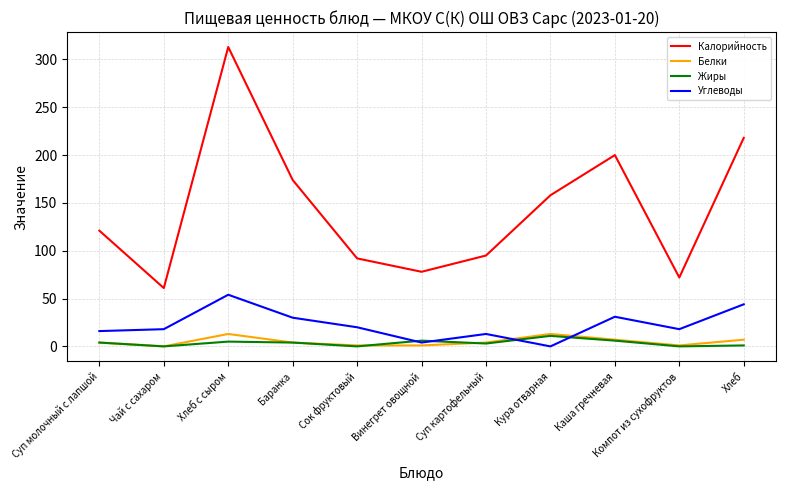

Is it true that Калорийность equals 174 at Баранка?

True